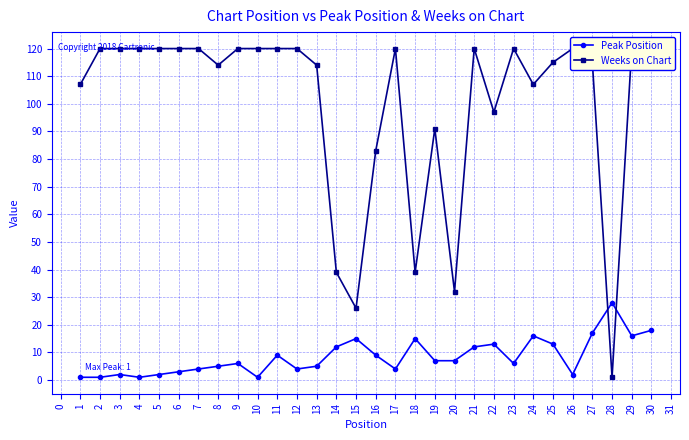

How many categories are shown in the chart?

30